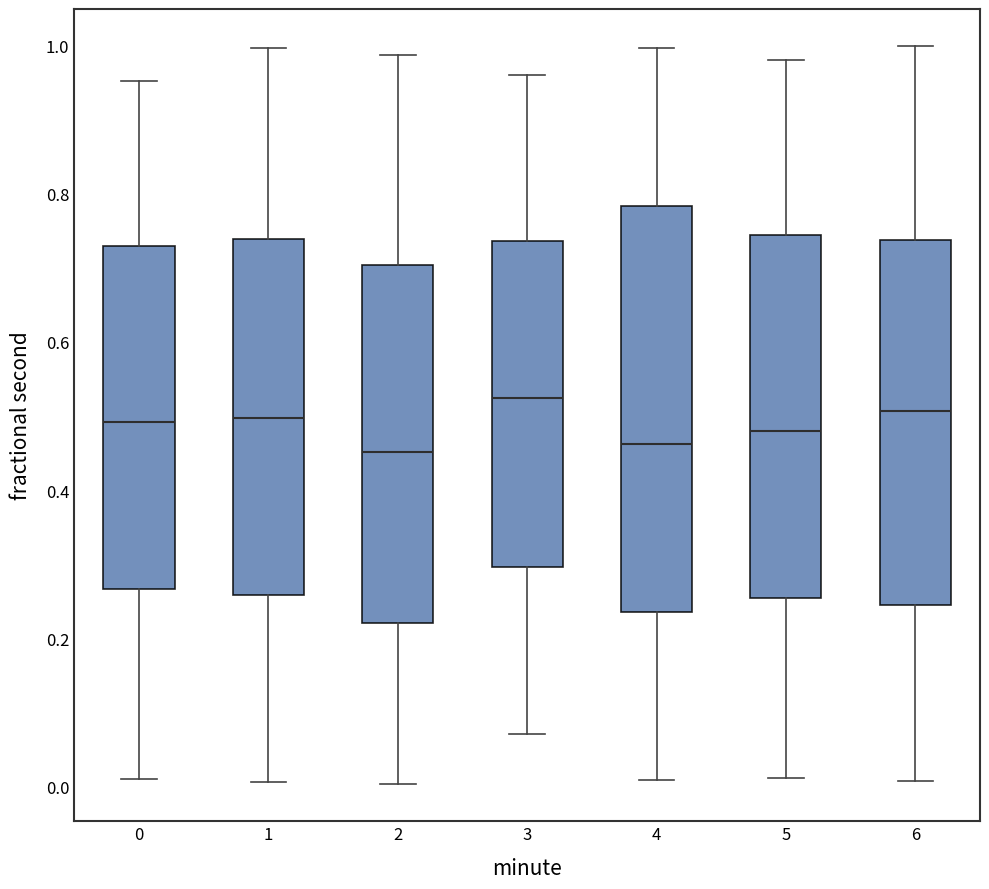

Where is the lower edge of the box at x = 5 on the y-axis? The values are not printed on the chart, so give them approximately, as read against the axis.

0.26